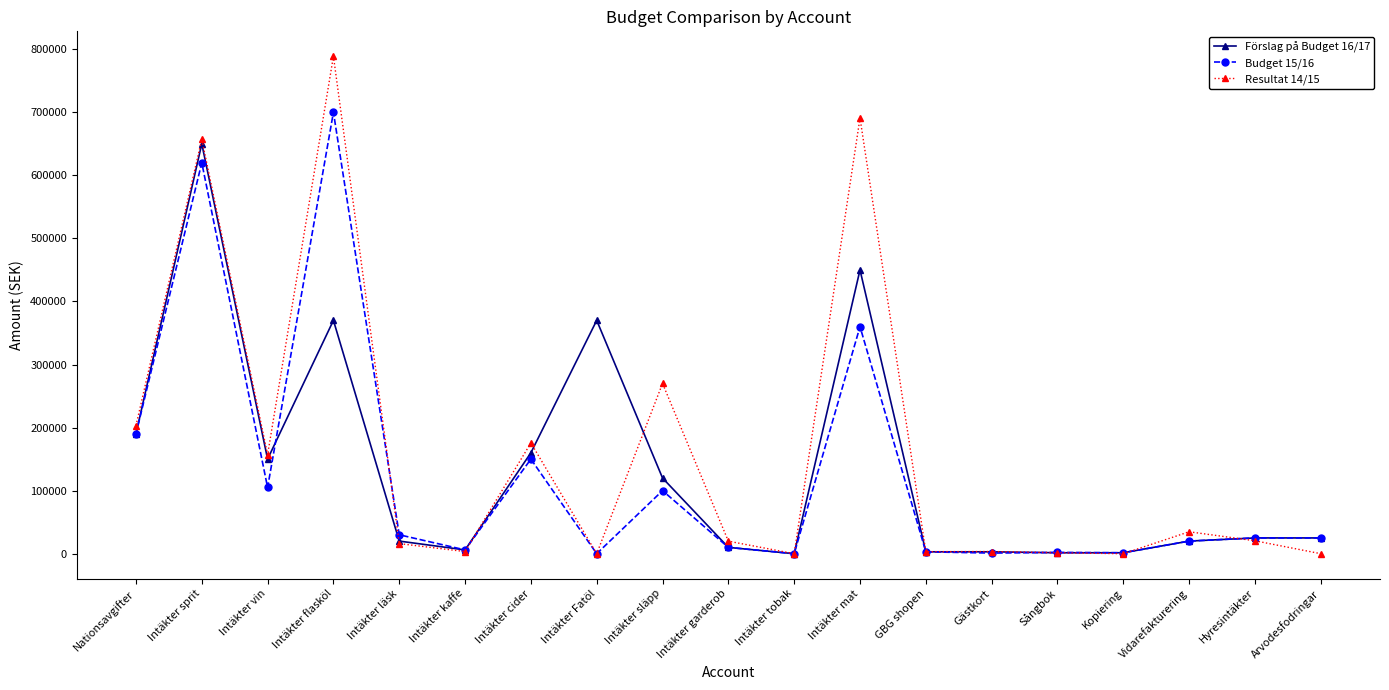

What is the sum of all Förslag på Budget 16/17 values?

2575000.0